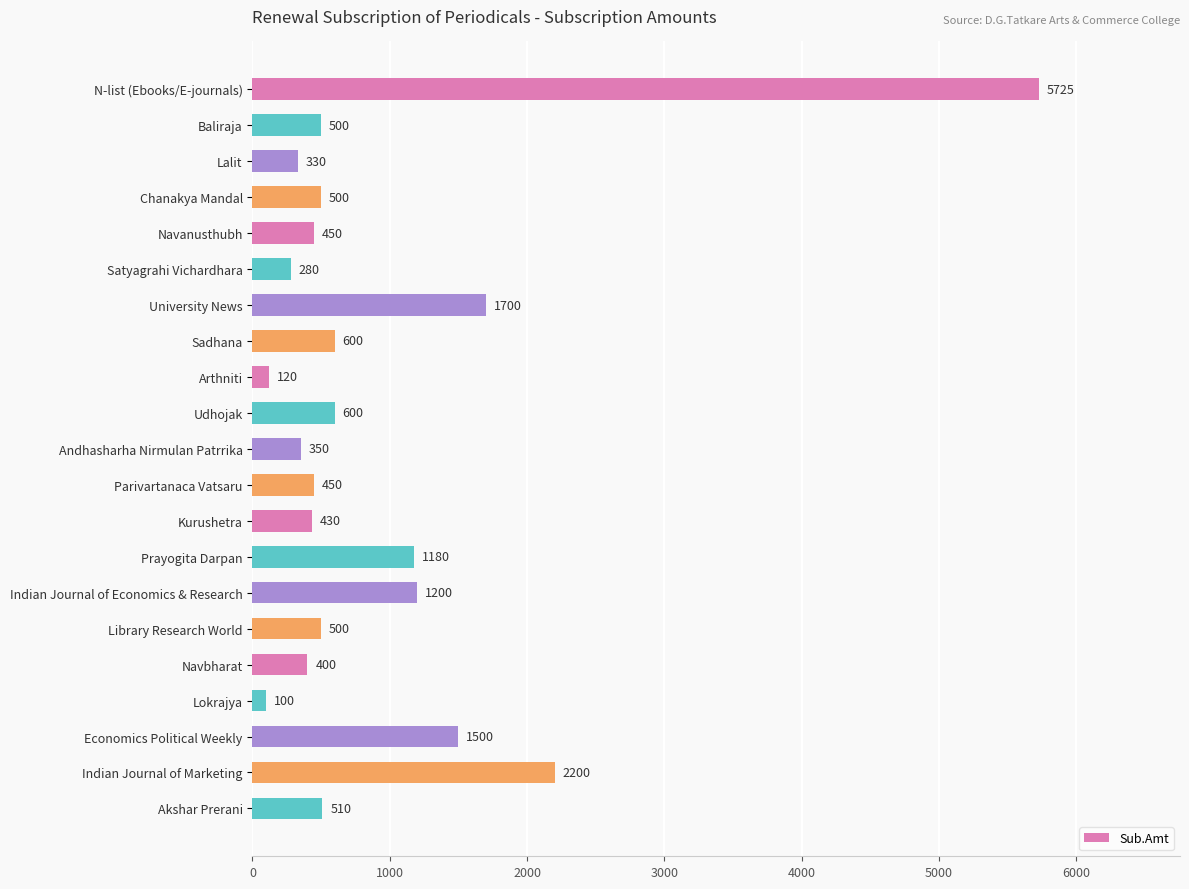

Approximately how many times larger is the value at Navanusthubh compared to Indian Journal of Economics & Research?

0.4